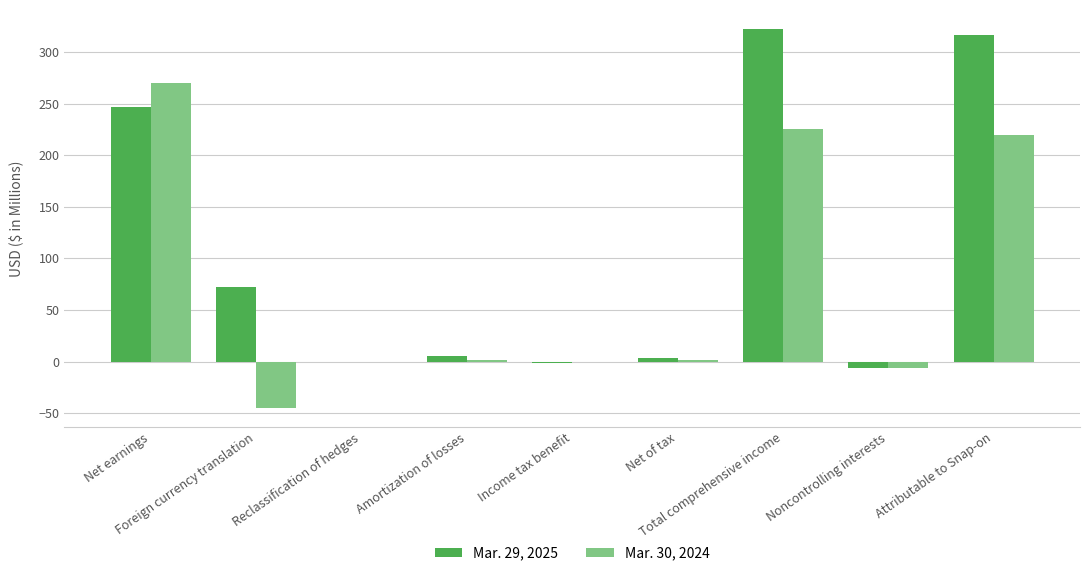

Which series has the largest total across all categories?

Mar. 29, 2025